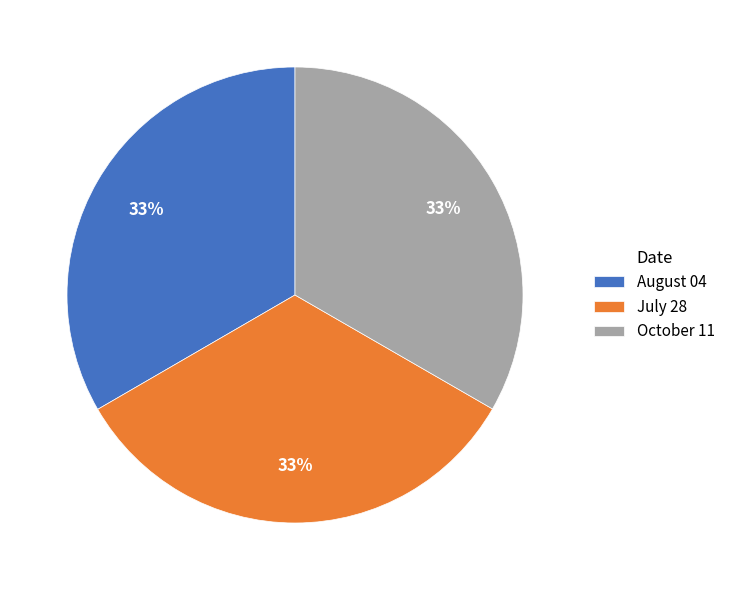

The August 04 slice represents 33% of the pie. True or false?

True